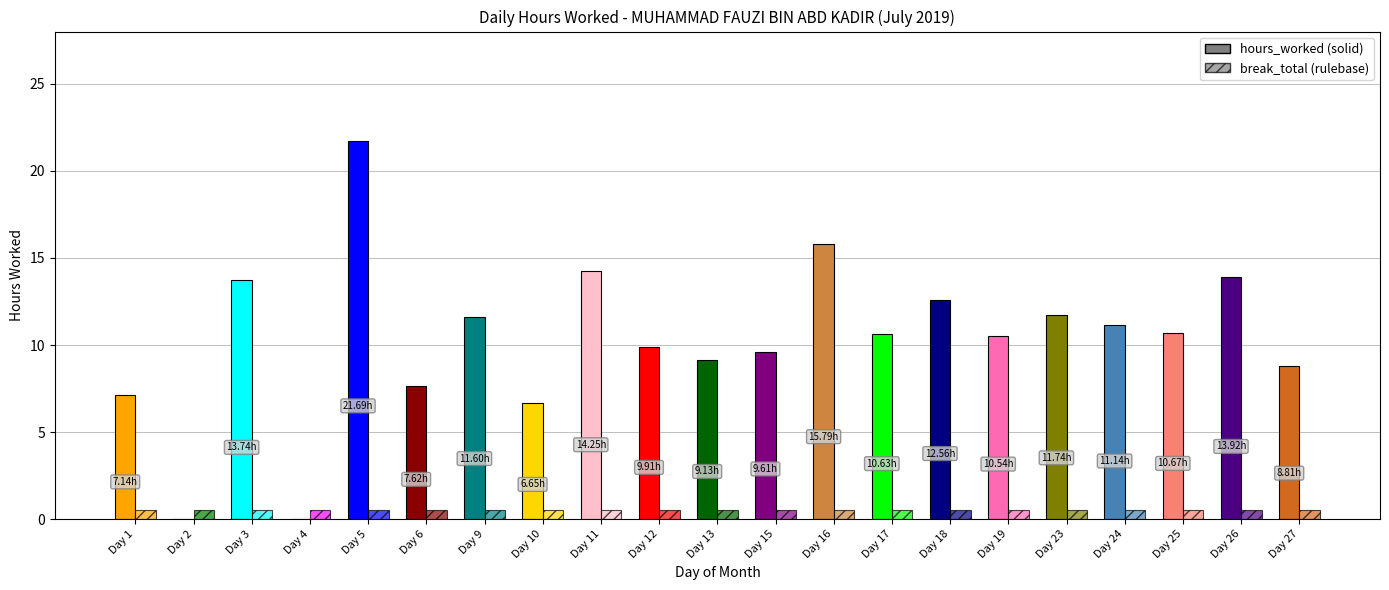

Between 18 and 26, which series saw the biggest shift?

hours_worked